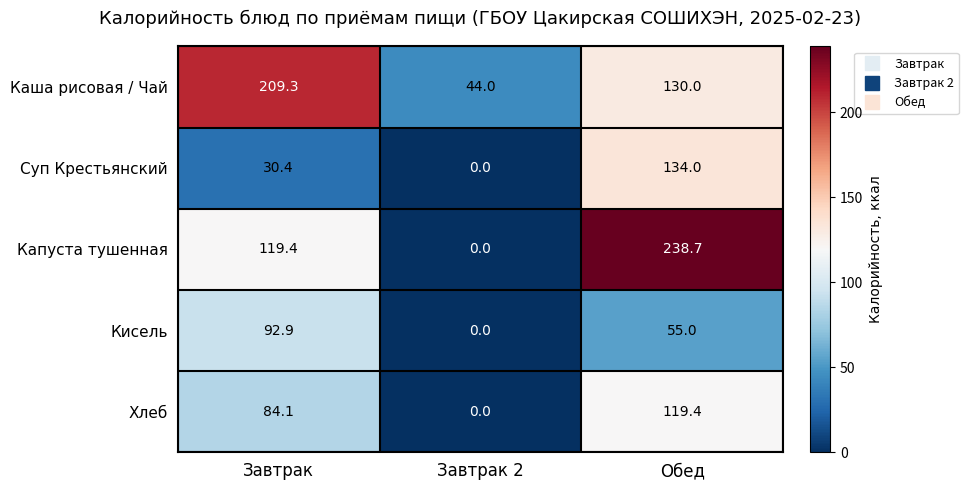

At which category does the chart reach its minimum across all series?

Завтрак 2